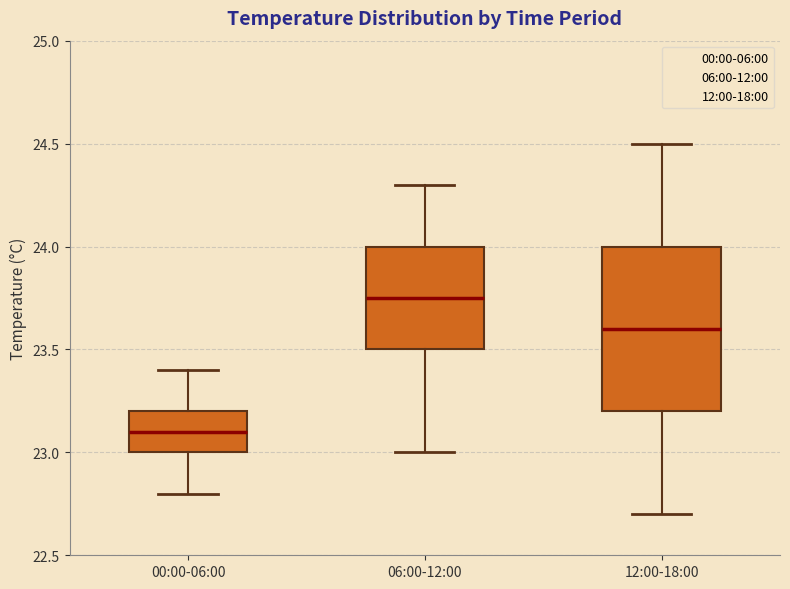

Which box has the lowest median line?

00:00-06:00